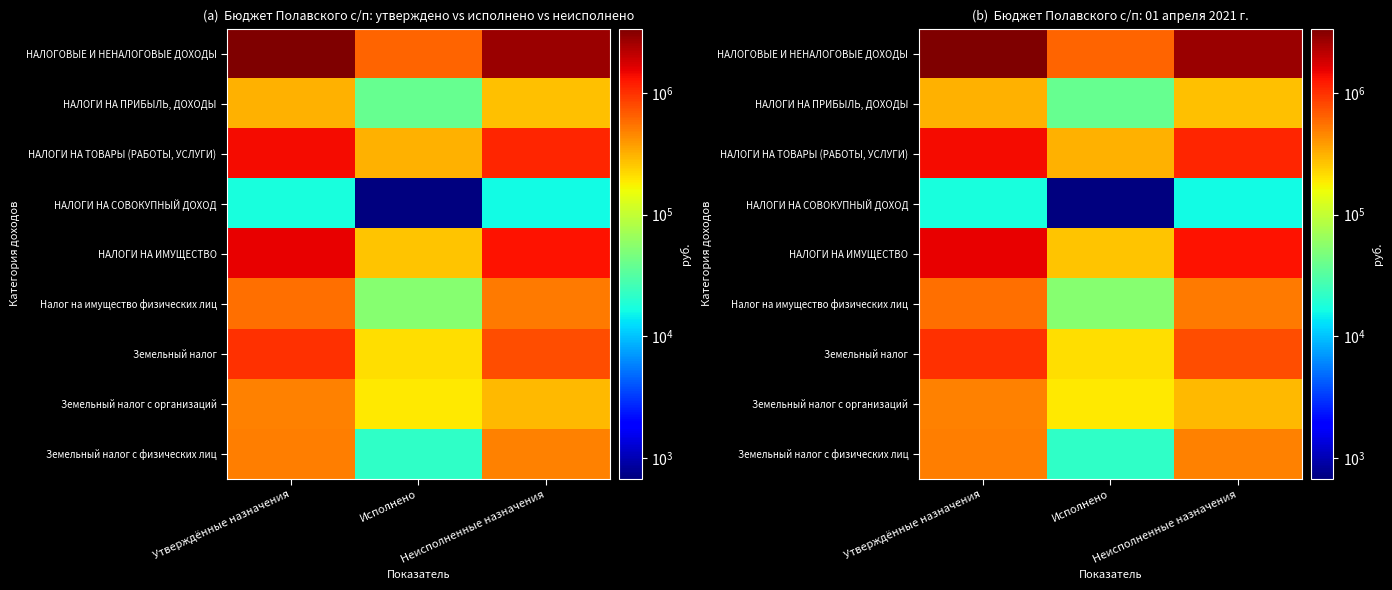

What is the minimum value for НАЛОГИ НА ПРИБЫЛЬ, ДОХОДЫ?

39051.3